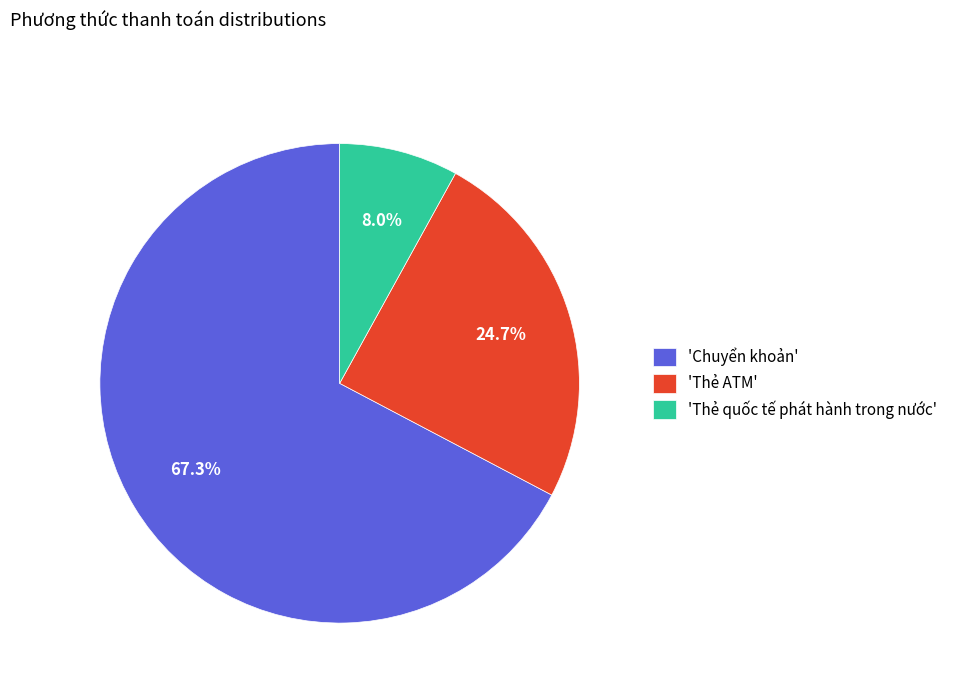

How much of the chart is everything except 'Thẻ quốc tế phát hành trong nước'?

92.0%